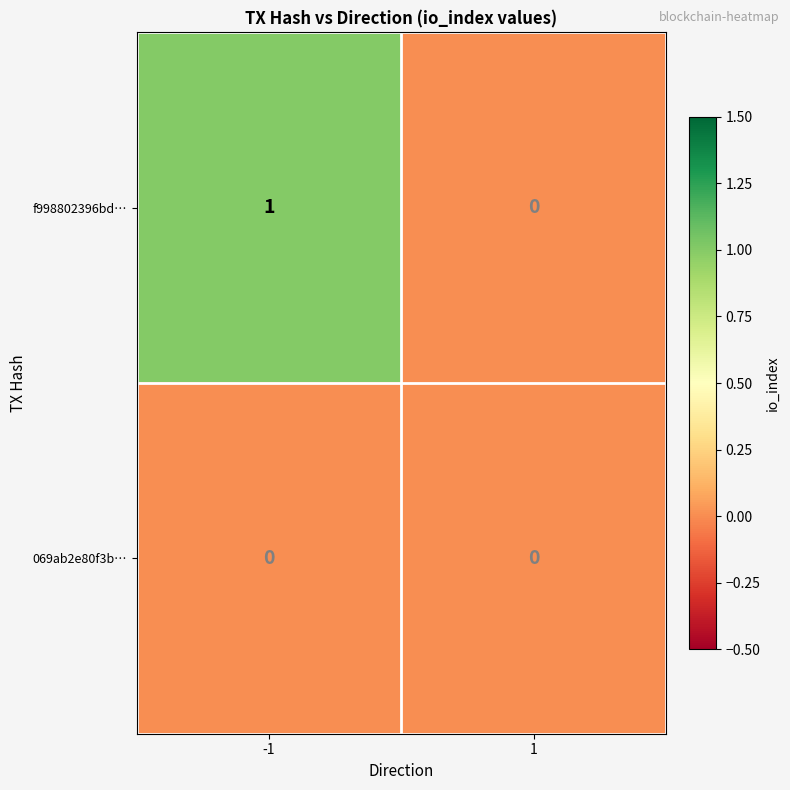

Rank the series by their average value, from lowest to highest.

069ab2e80f3b…, f998802396bd…